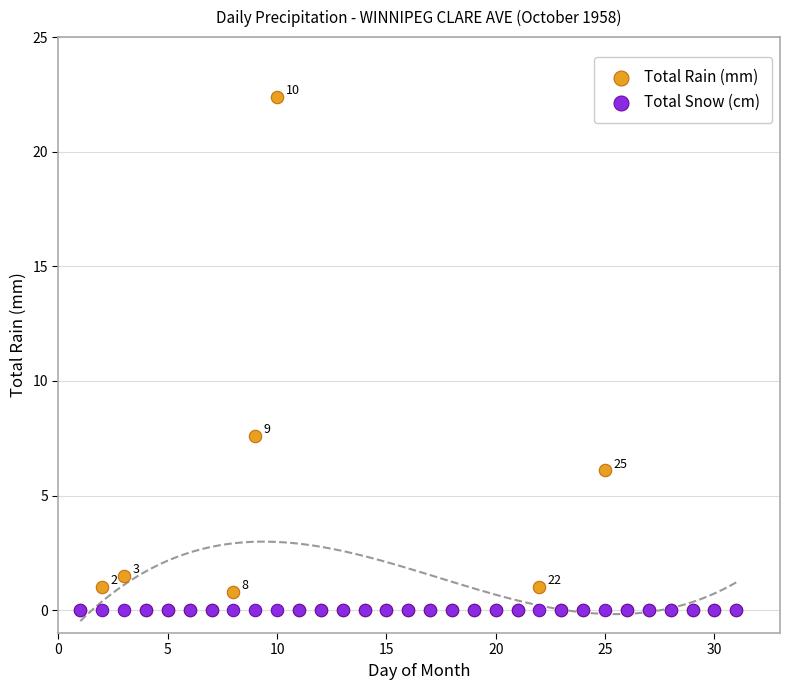

Which series reaches the maximum Y coordinate?

Total Rain (mm)